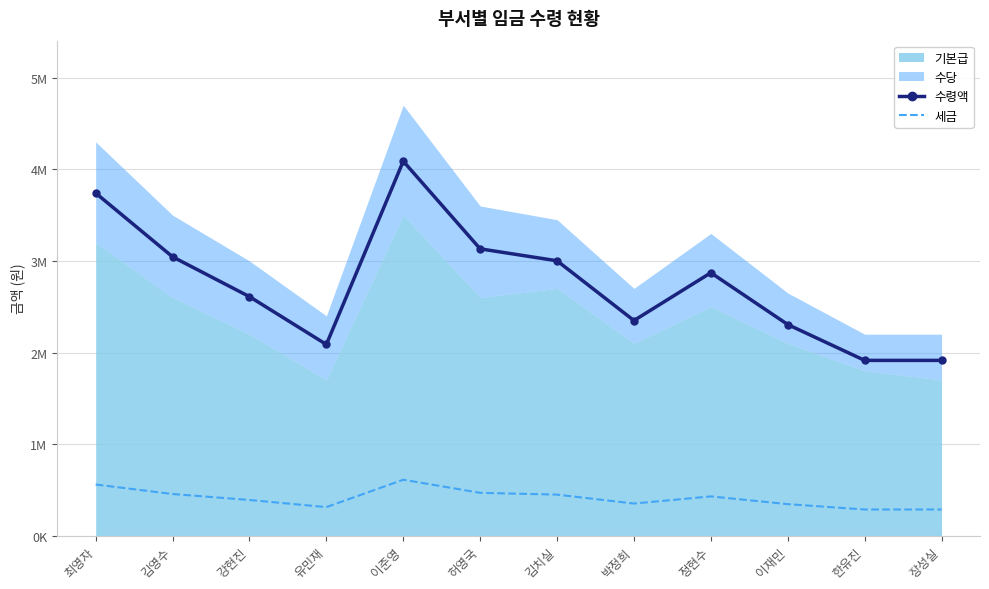

At which category does the chart reach its minimum across all series?

한유진